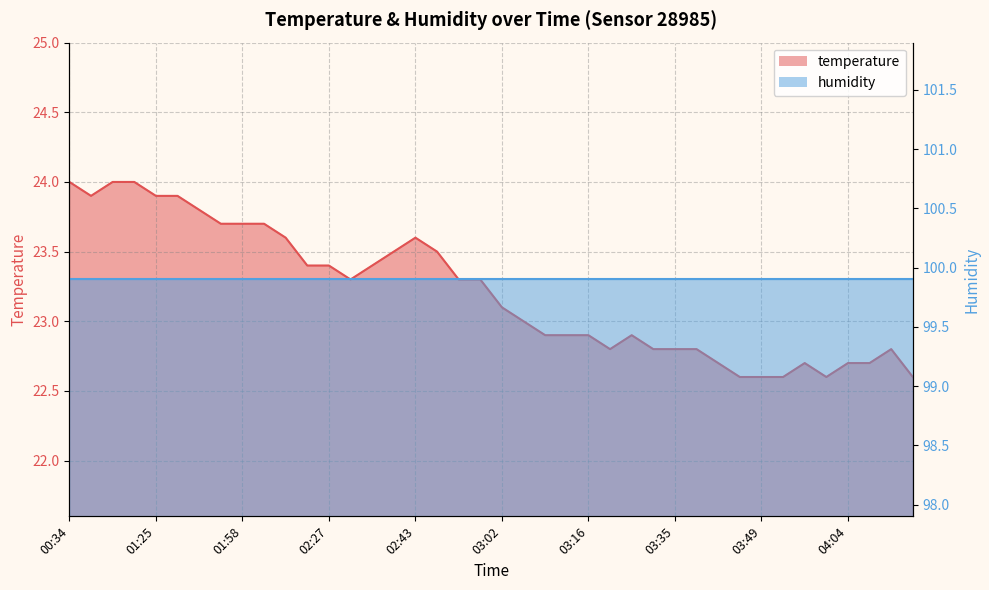

What position from the left is 02:04?

11